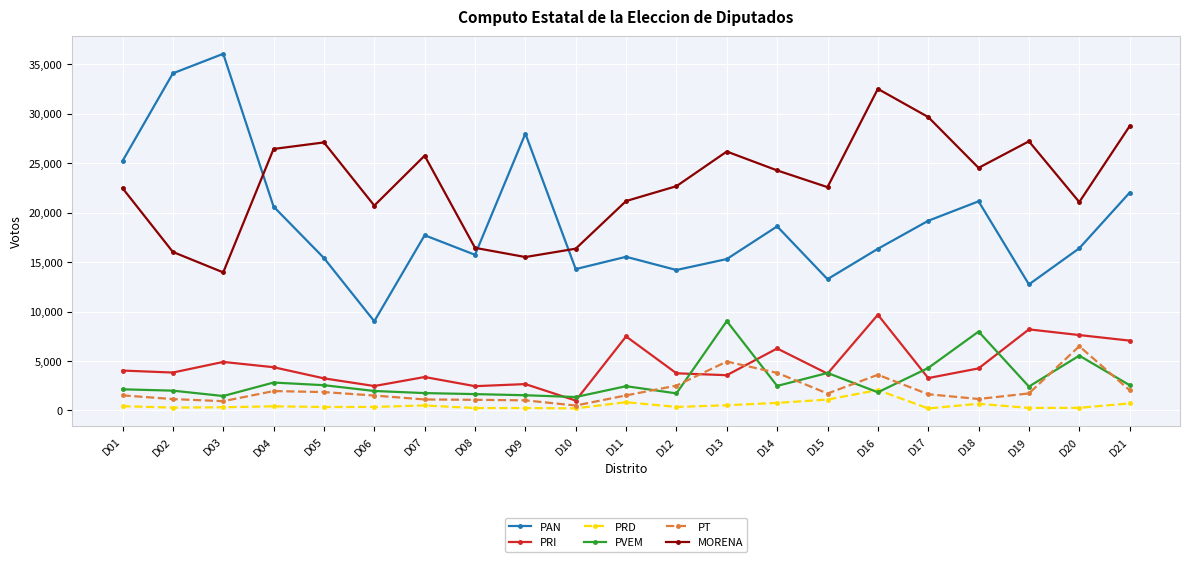

Is it true that PRI equals 7059 at D21?

True